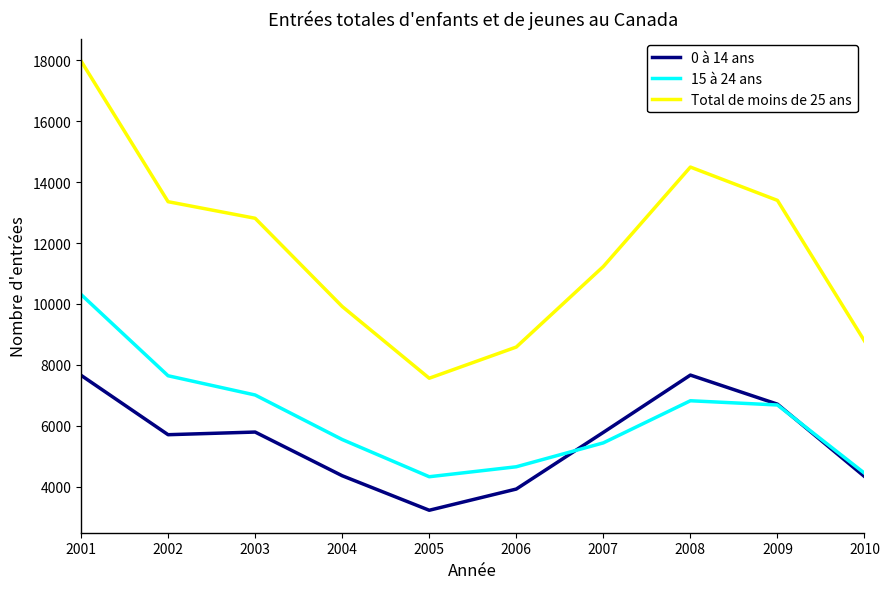

Is this an area chart (filled region under the line)?

No